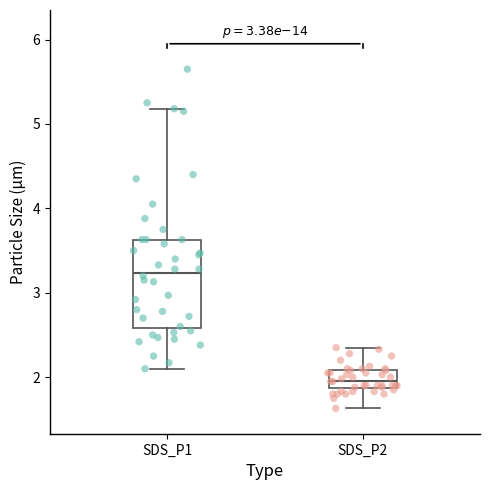

Which box is the tallest, from its lower edge to its upper edge?

SDS_P1